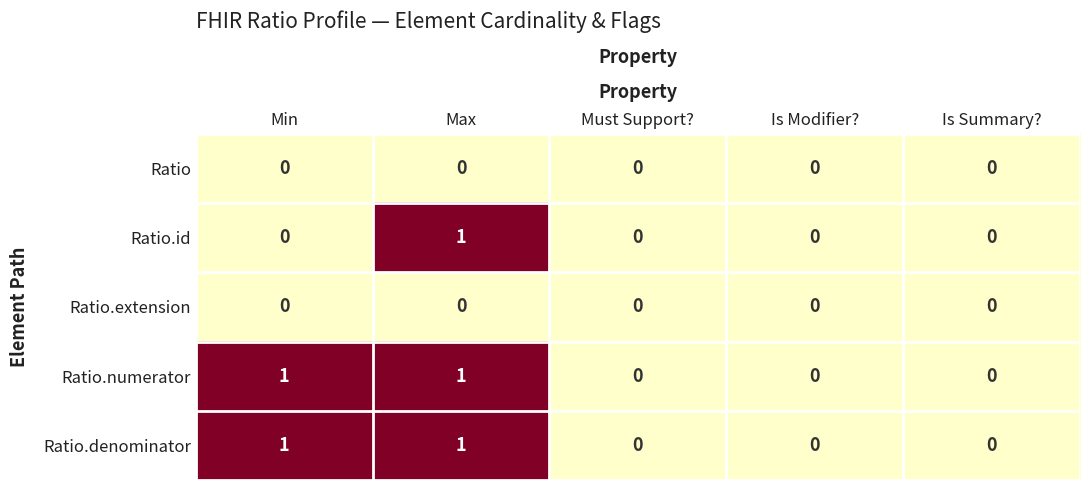

At which category is the sum across all series the highest?

Max